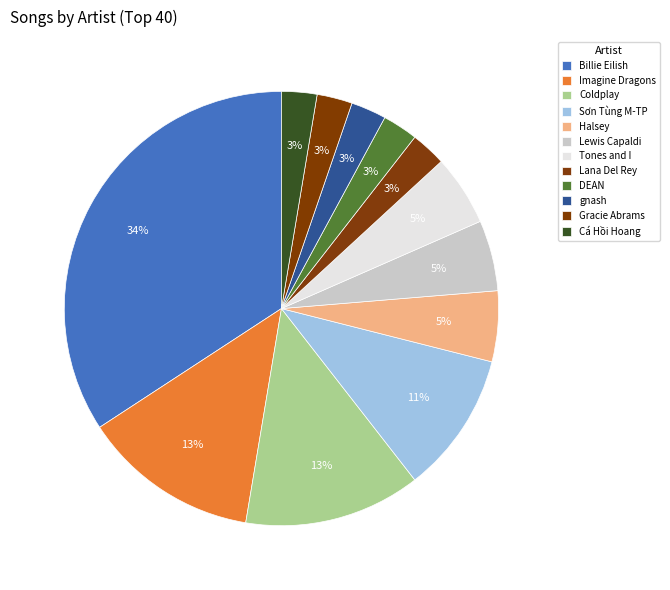

Count the number of slices in the pie.

12